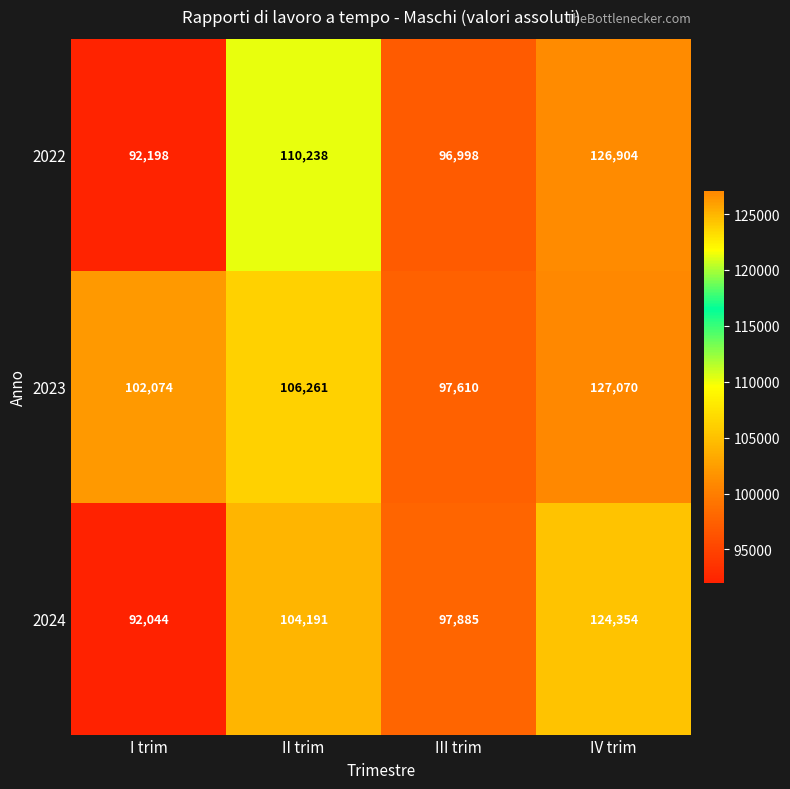

Which series changed the most between II trim and III trim?

2022